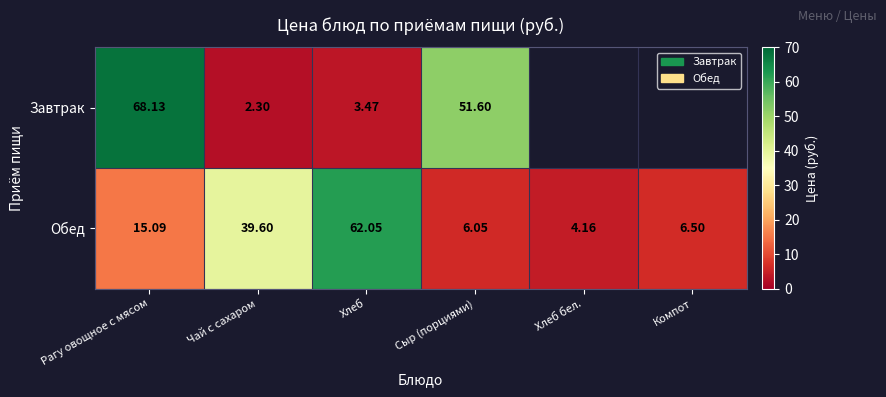

At how many categories does at least one series exceed 60?

2